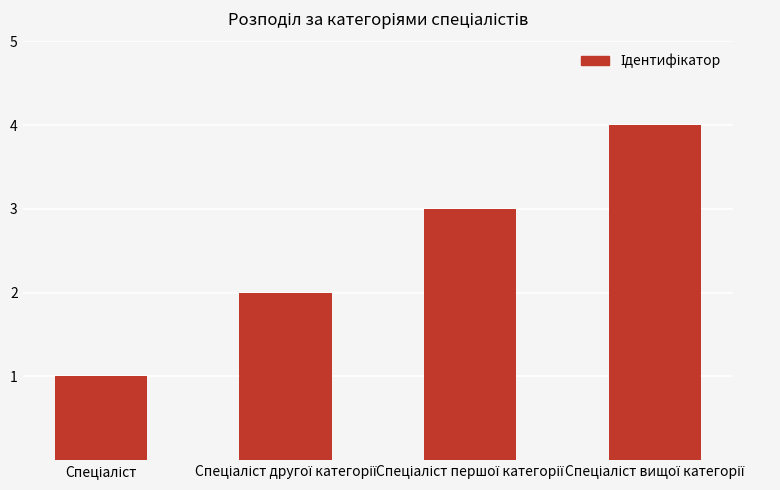

What is the sum of all values?

10